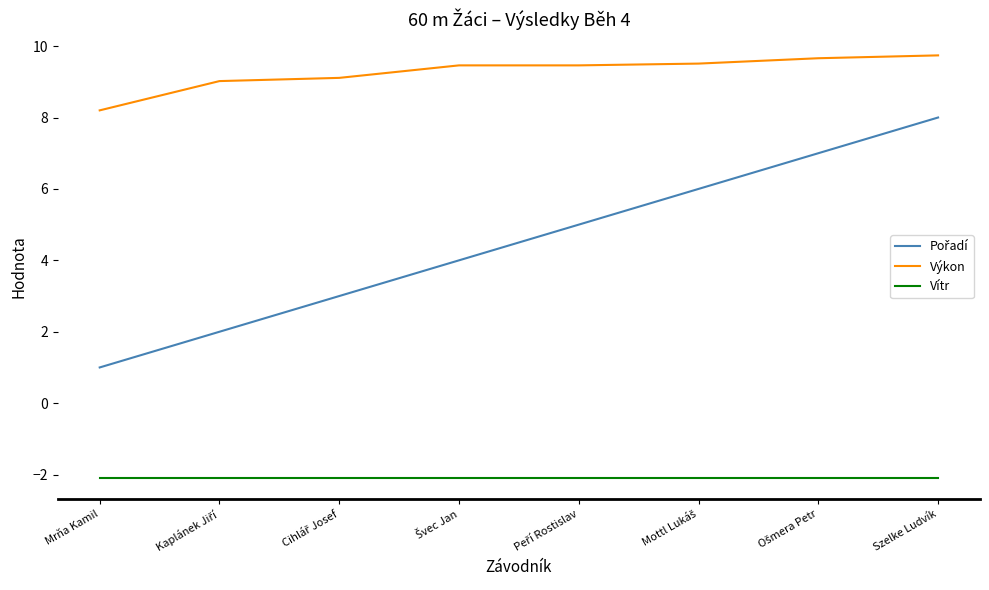

Count the number of data series in this chart.

3